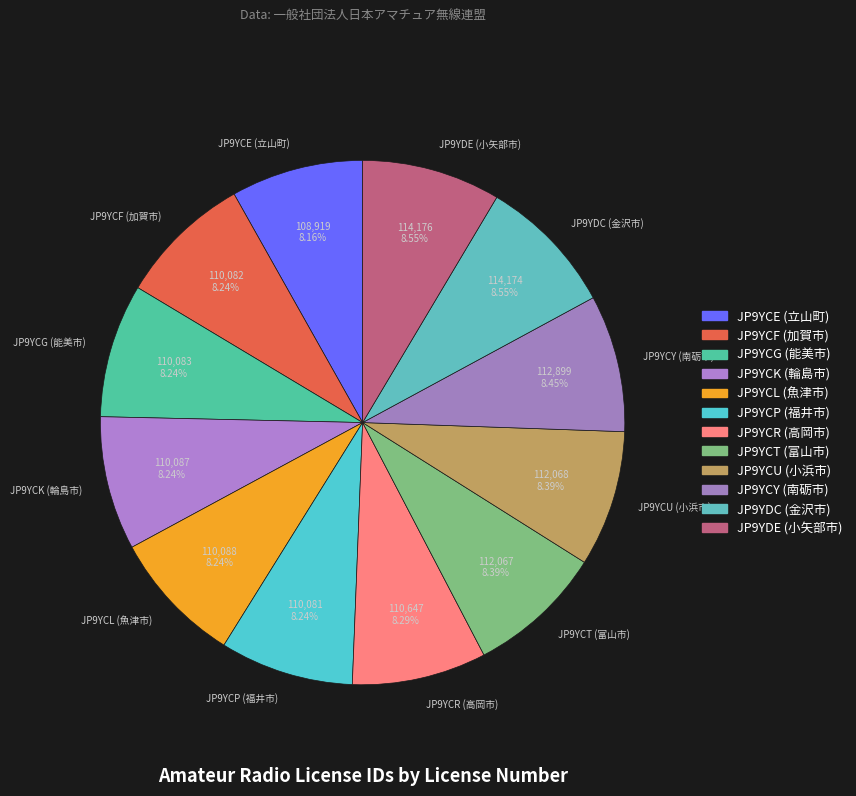

Approximately how many times larger is the value at JP9YCR (高岡市) compared to JP9YCK (輪島市)?

1.0